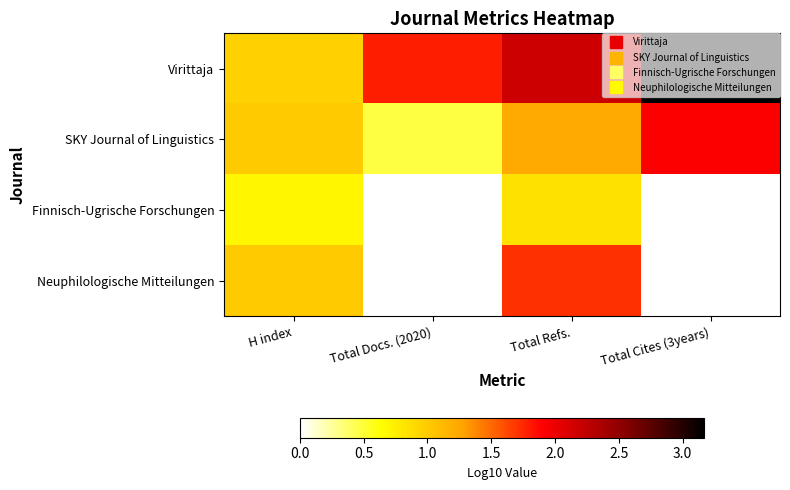

Rank the series at Total Refs. from highest to lowest value.

Virittaja, Neuphilologische Mitteilungen, SKY Journal of Linguistics, Finnisch-Ugrische Forschungen